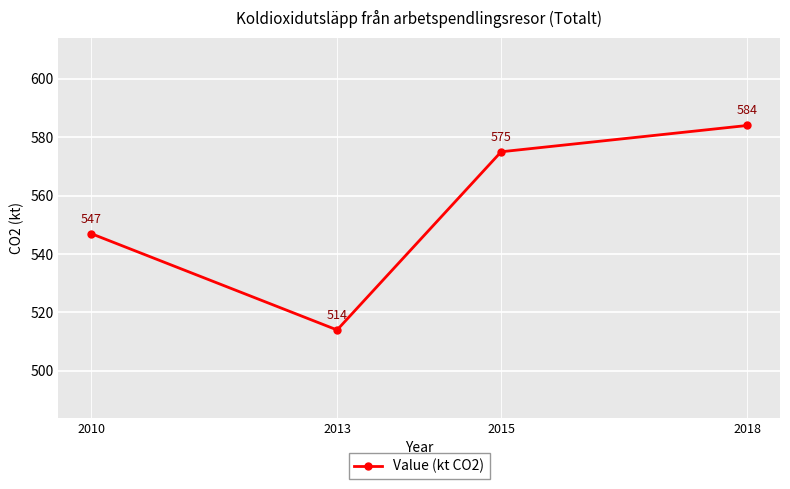

Approximately how many times larger is the value at 2010 compared to 2013?

1.1